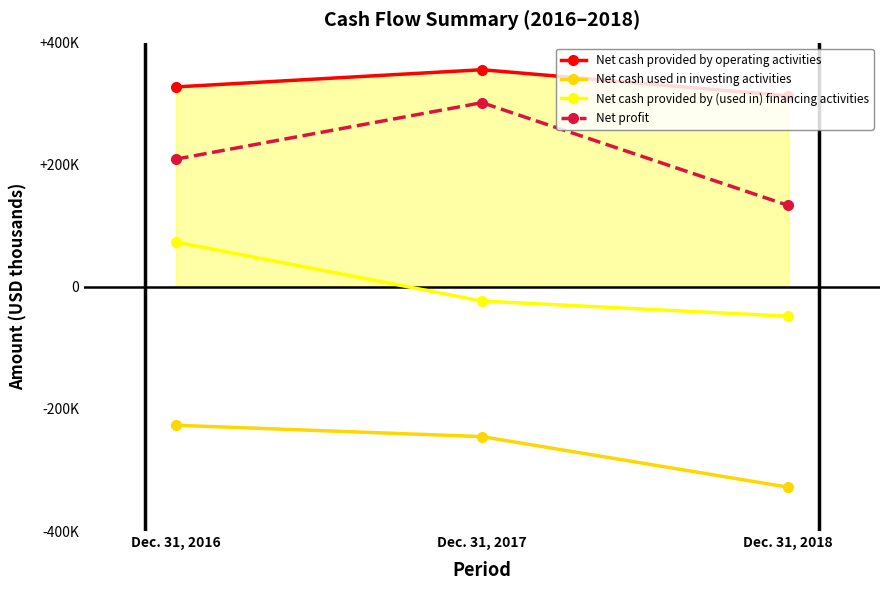

What are all the series names shown in the legend?

Net cash provided by operating activities, Net cash used in investing activities, Net cash provided by (used in) financing activities, Net profit